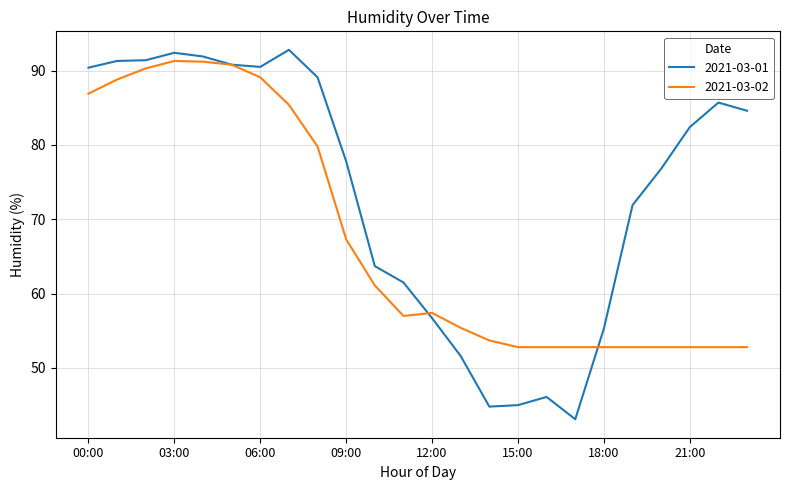

How many categories are shown in the chart?

24